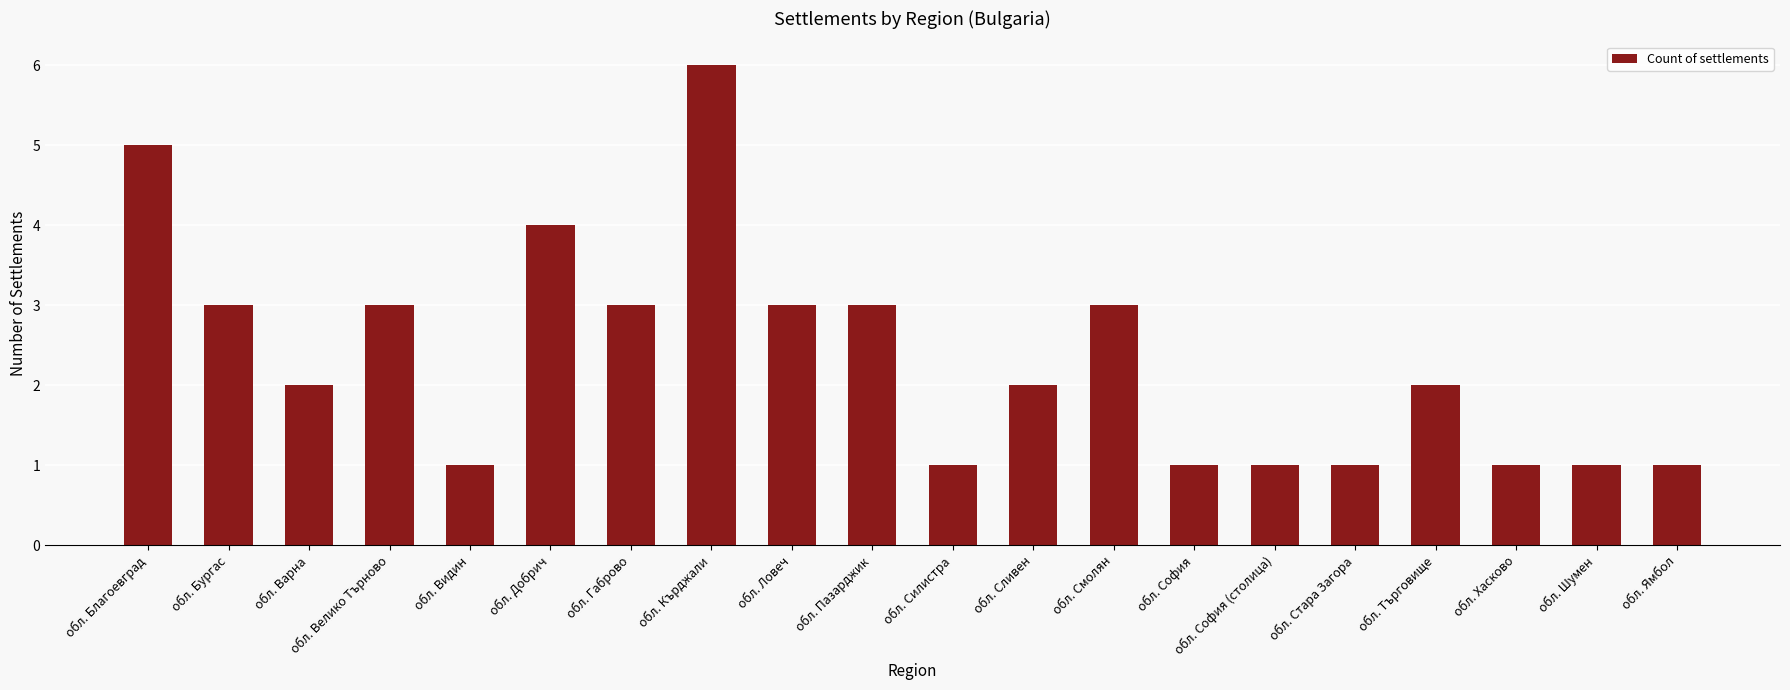

Does the chart contain any negative values?

No